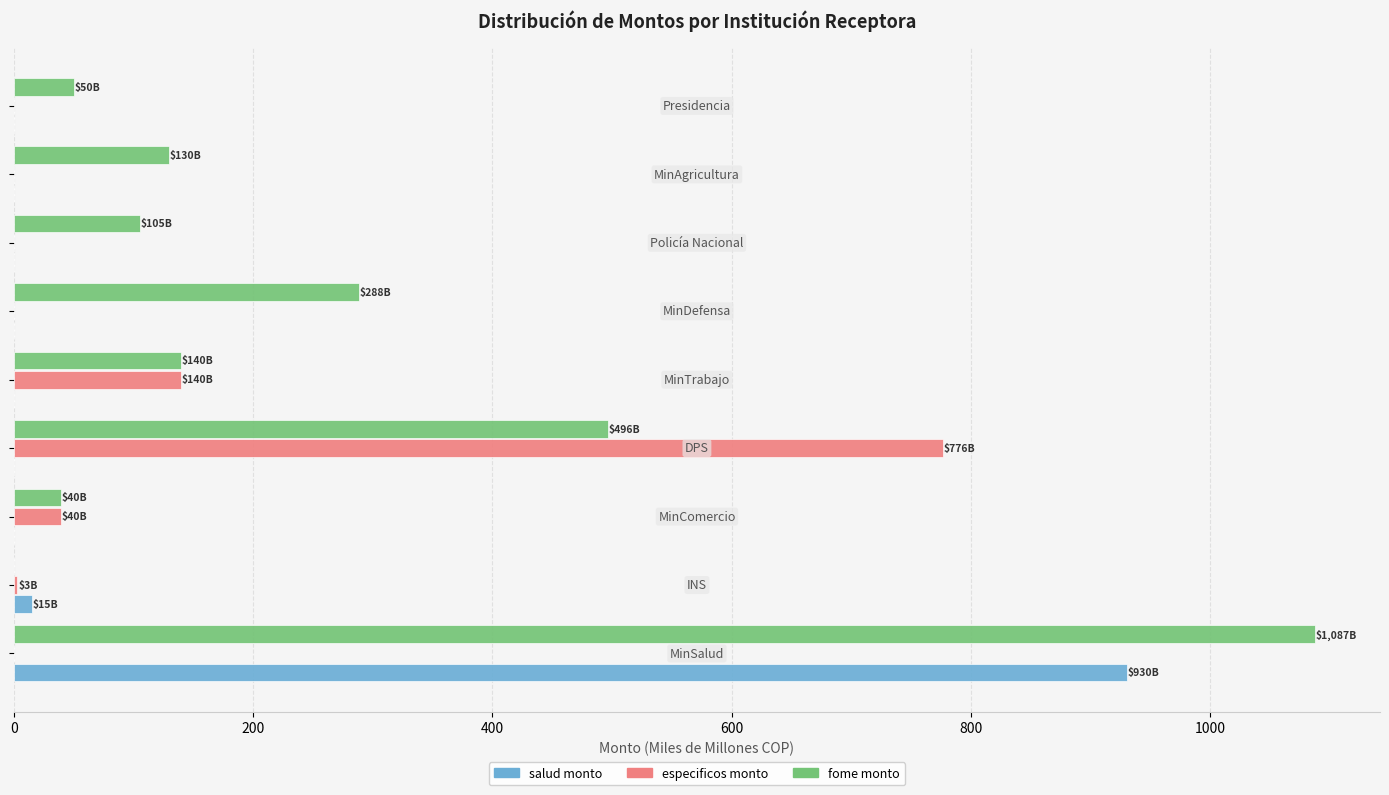

What is the sum of all salud monto values?

945.0